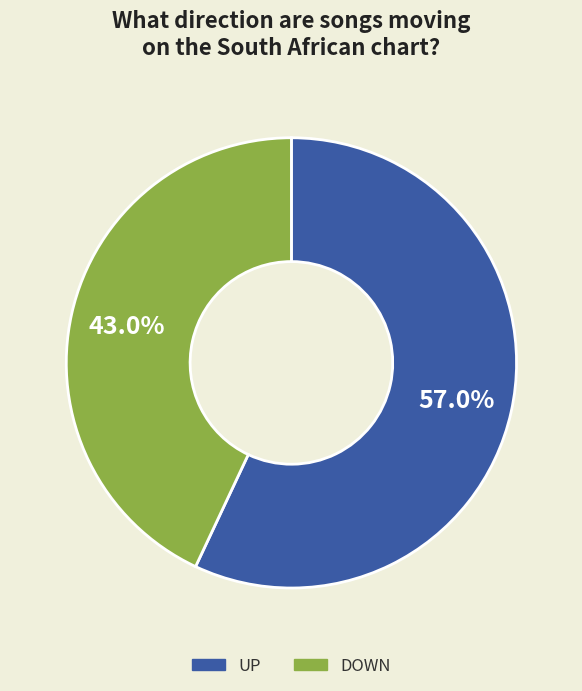

Is there any slice that represents more than half of the pie?

Yes